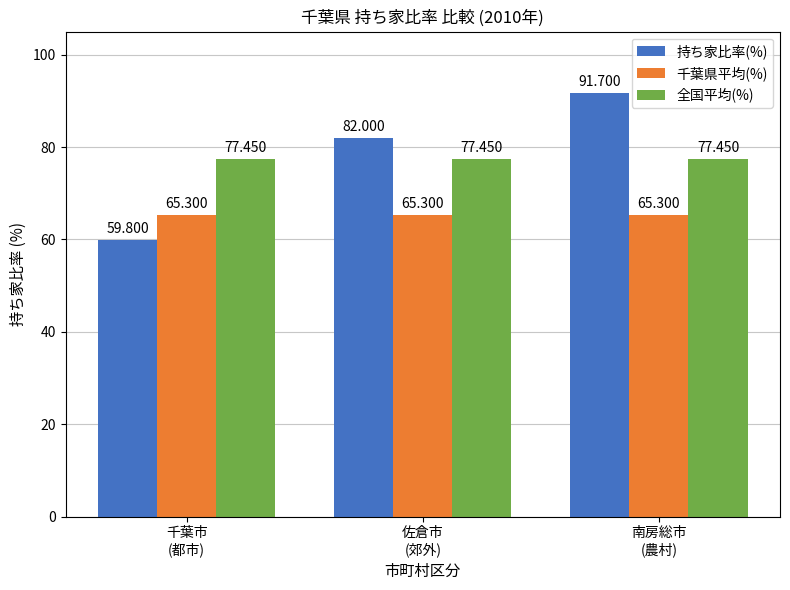

What is the difference between the second highest and minimum values in the 持ち家比率(%) series?

22.2